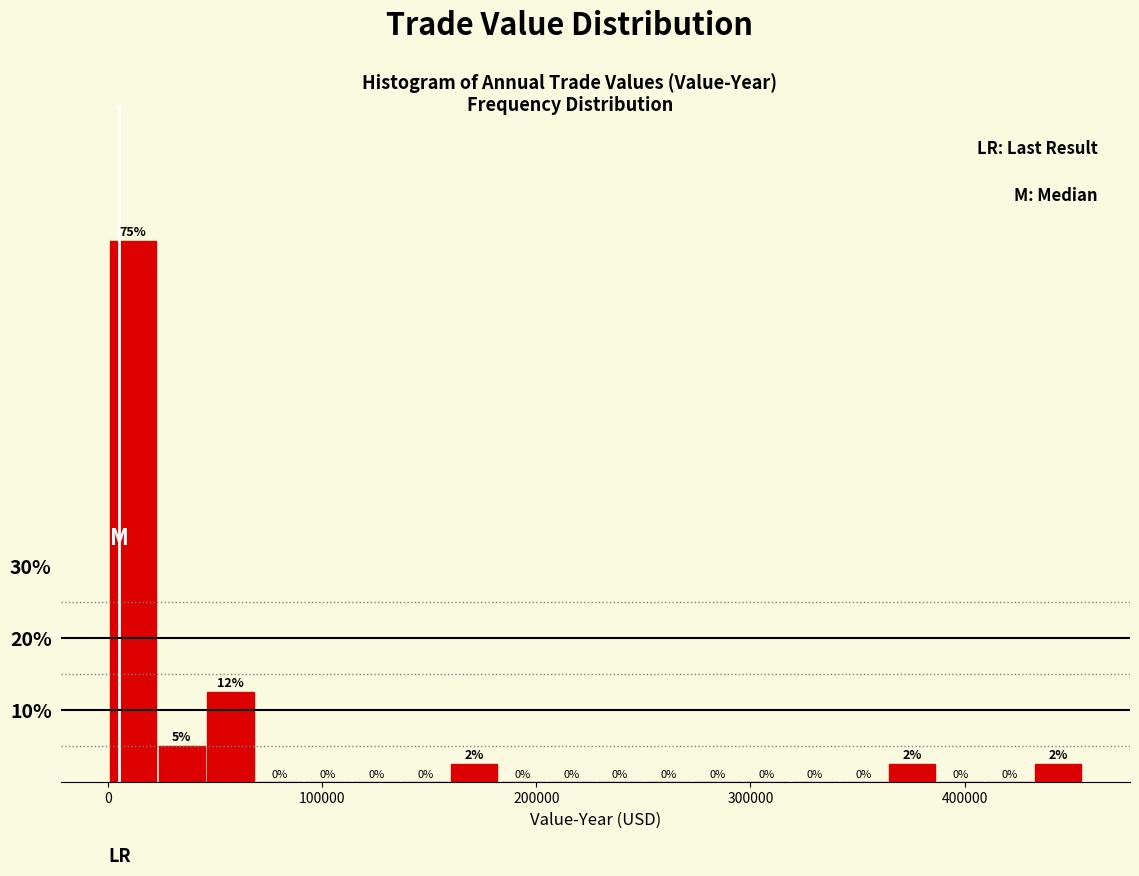

Around what value on the x-axis is the tallest bar? Give the approximate position of its centre, as read against the axis.

10000